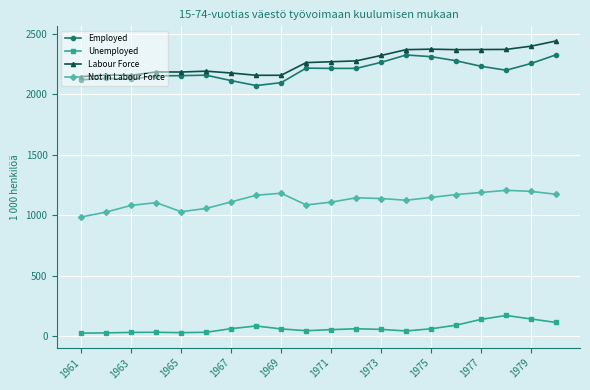

What is the average value of the Unemployed series?

69